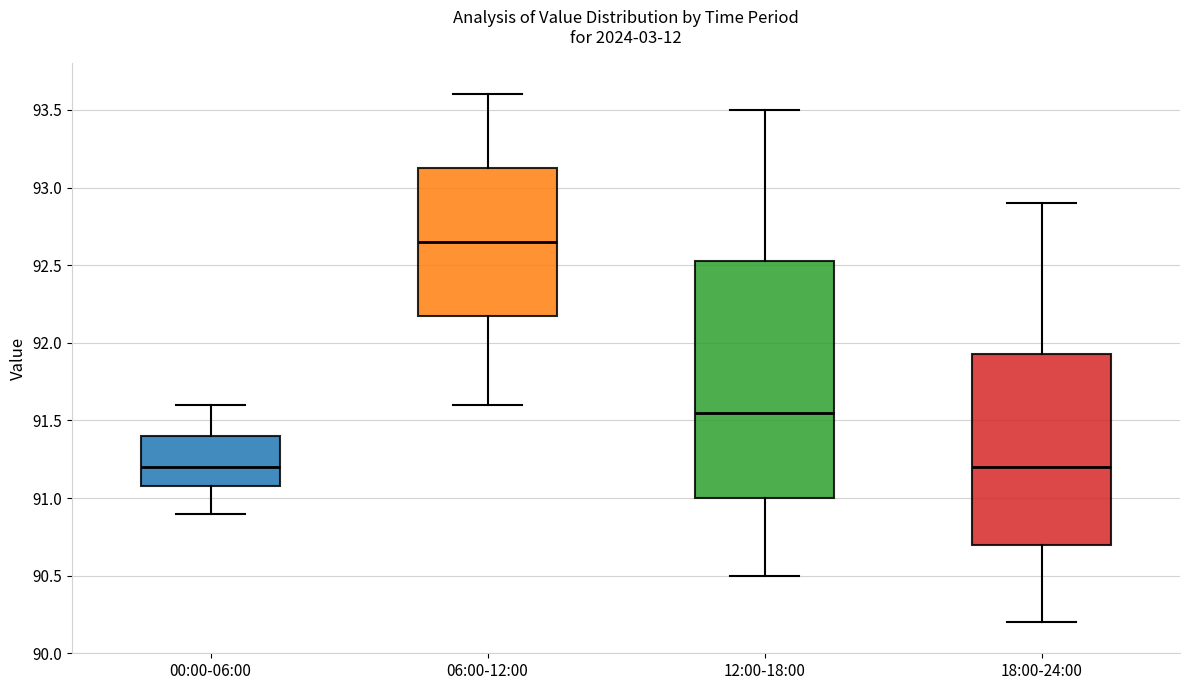

Reading left to right, read every box against the y-axis: the position of its median line, the range the box covers, and the ends of its whiskers. The values are not printed on the chart, so give them approximately, as read against the axis.

00:00-06:00: median 91.20, box 91.10 to 91.40, whiskers 90.90 to 91.60
06:00-12:00: median 92.65, box 92.20 to 93.15, whiskers 91.60 to 93.60
12:00-18:00: median 91.55, box 91.00 to 92.55, whiskers 90.50 to 93.50
18:00-24:00: median 91.20, box 90.70 to 91.95, whiskers 90.20 to 92.90